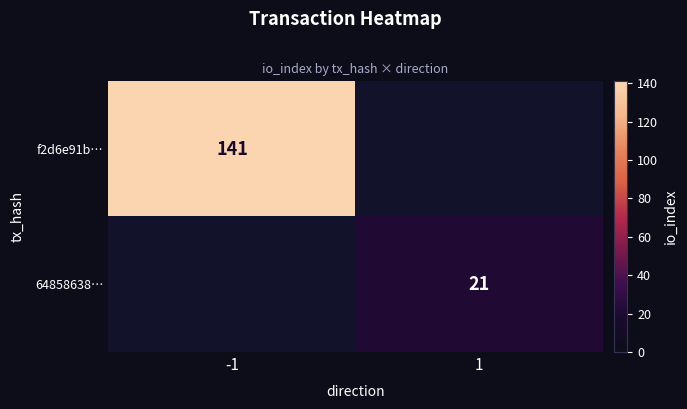

At which category does the chart reach its minimum across all series?

1